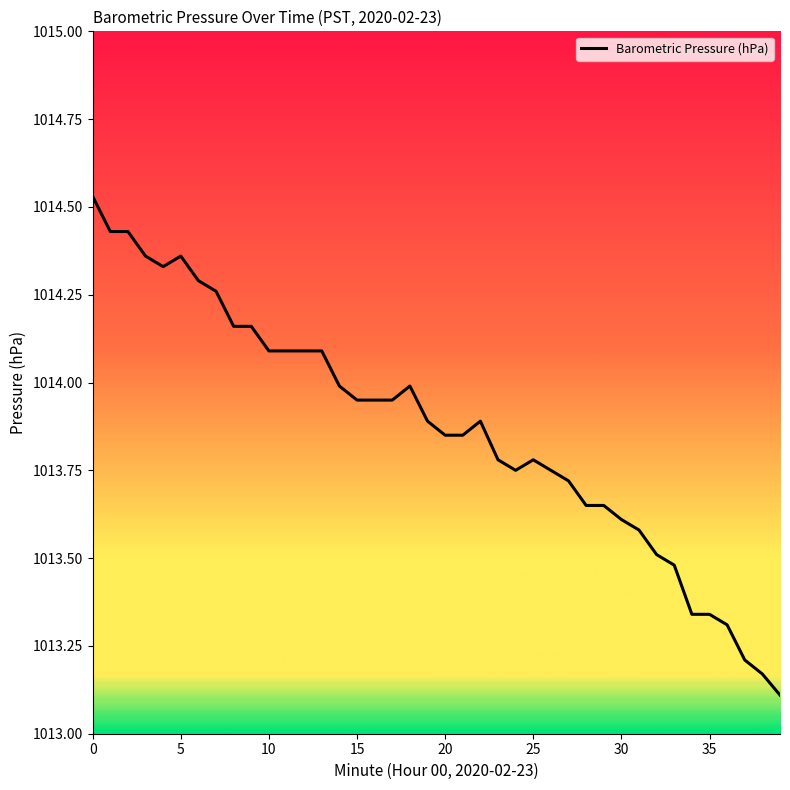

What is the difference between the maximum and minimum values?

1.4